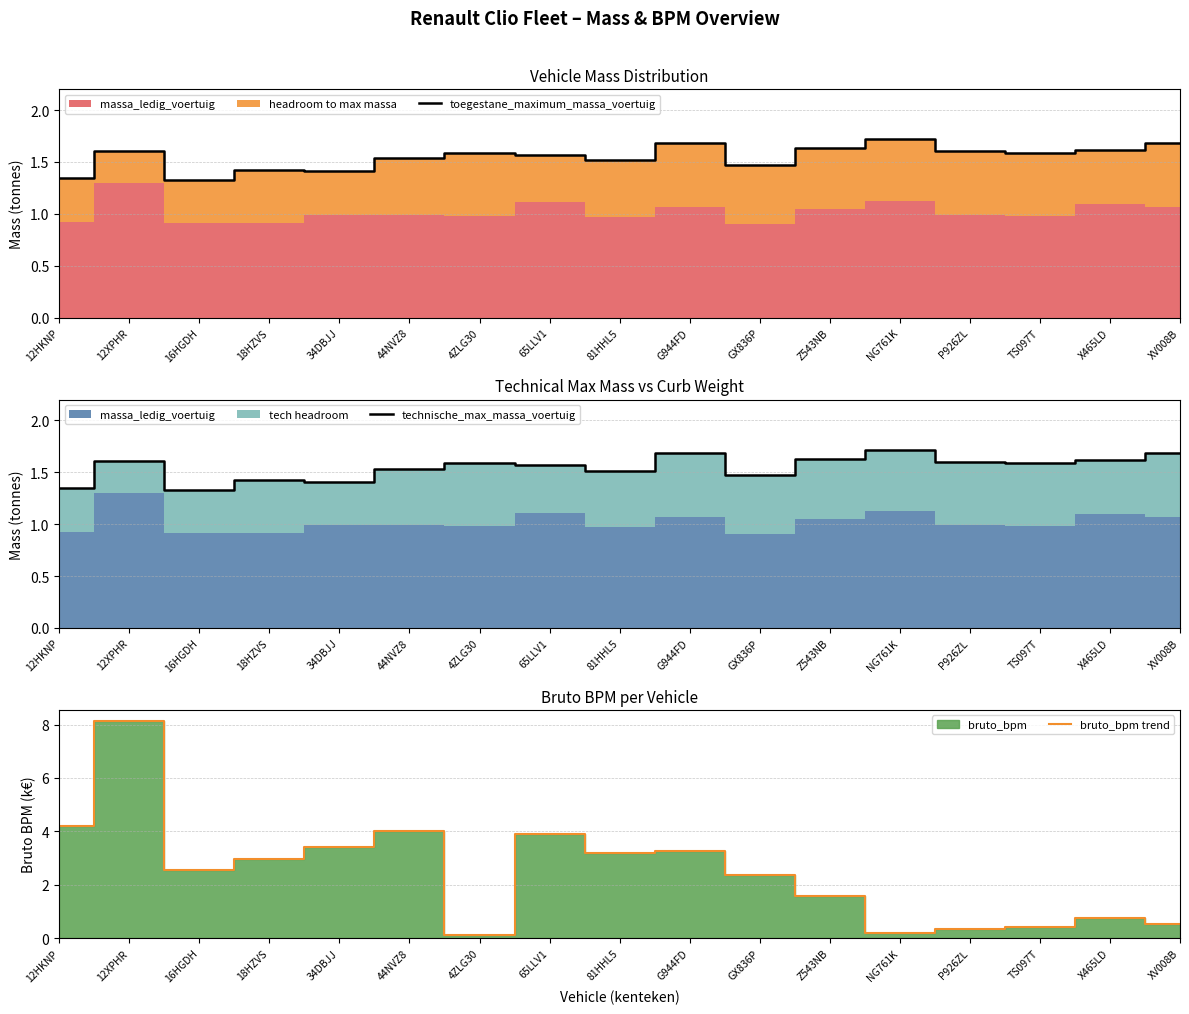

What is the sum of all toegestane_maximum_massa_voertuig values?

26.3